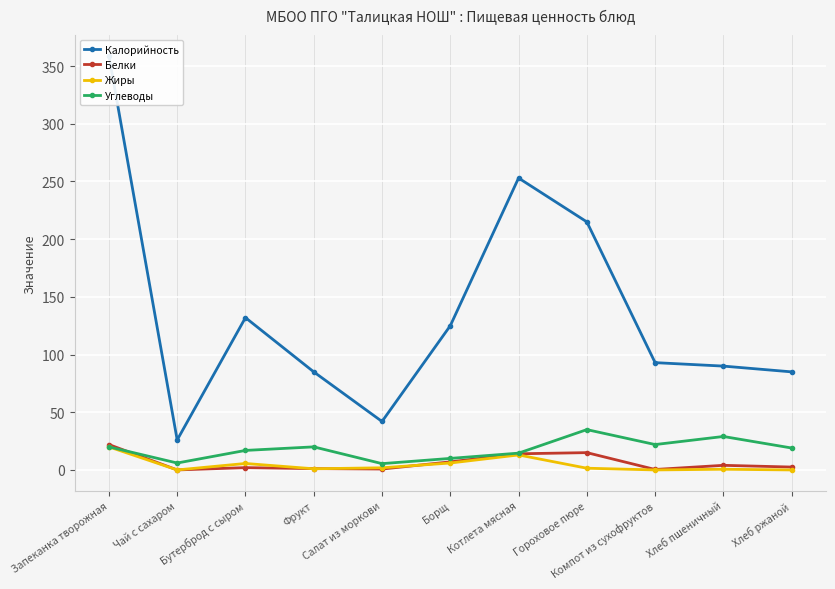

How many lines are shown in the chart?

4